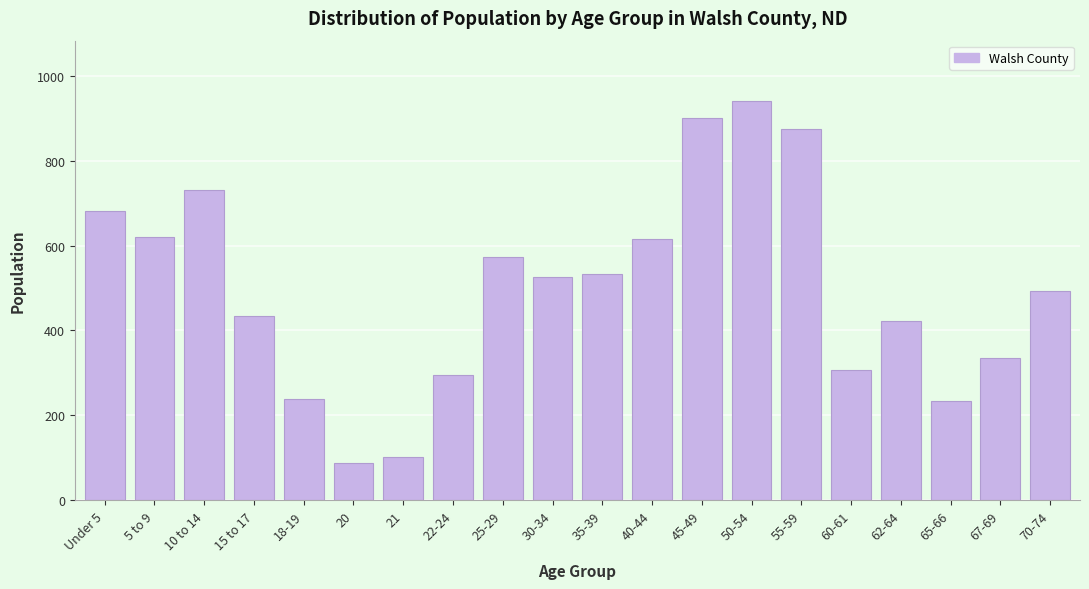

Is it true that the value at 35-39 is 532?

True